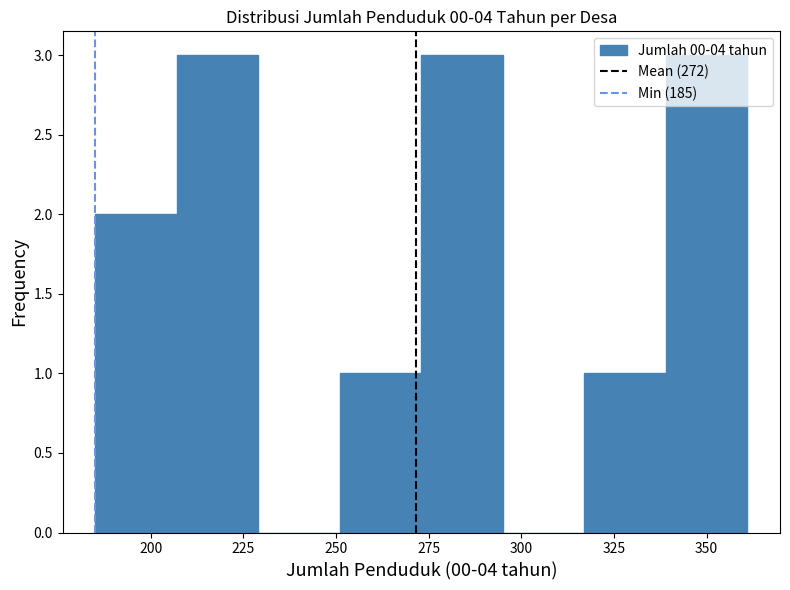

What is the height of the bar covering 273 to 295 on the x-axis? Neither the bar edges nor the heights are printed on the chart, so give them approximately, as read against the axes.

3